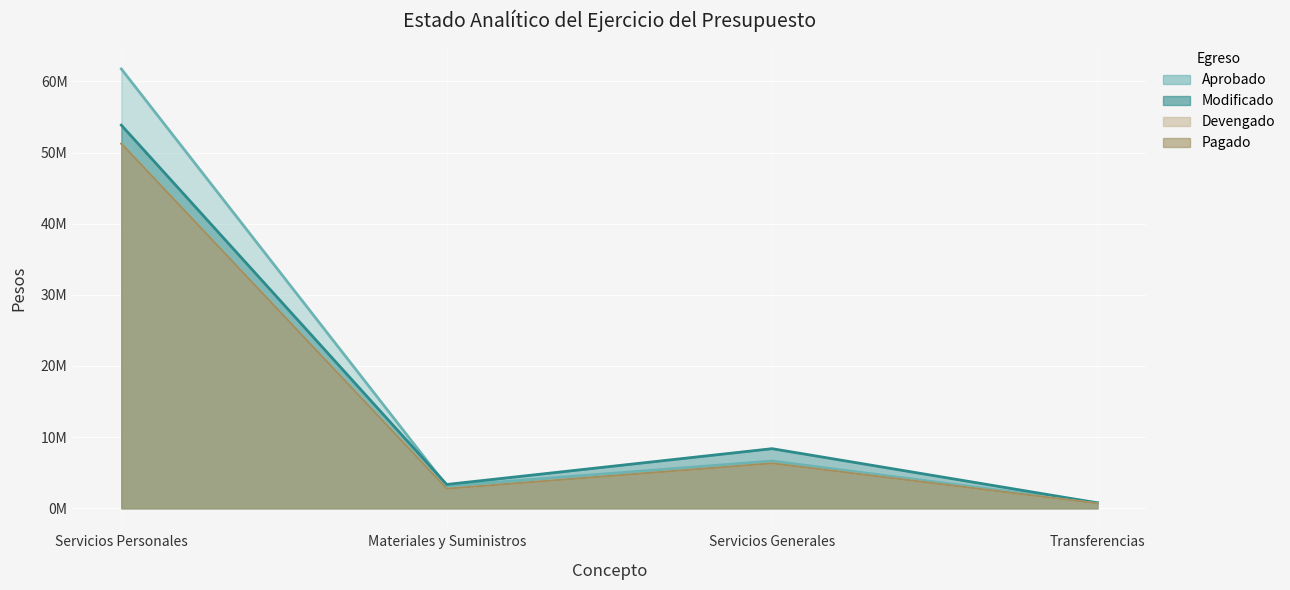

How many data points does each series have?

4